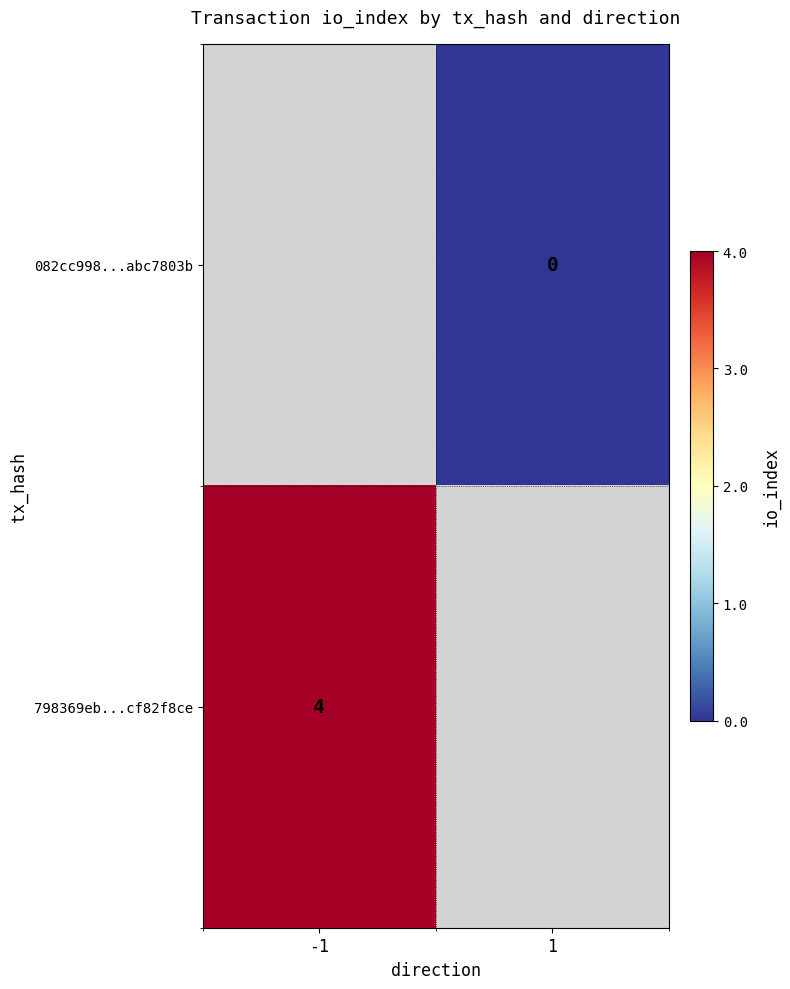

Is it true that 798369eb...cf82f8ce equals 4 at -1?

True